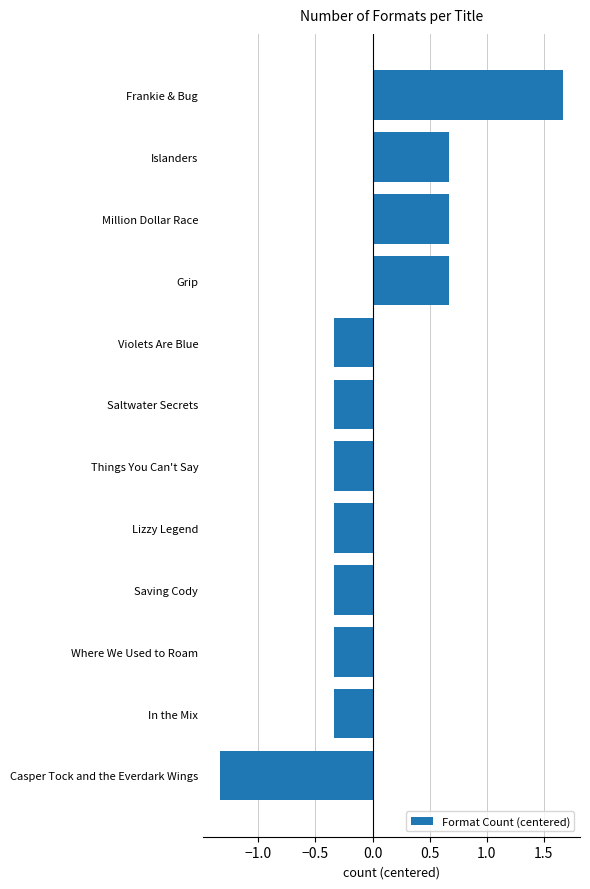

Which category has the highest value across all series?

Frankie & Bug